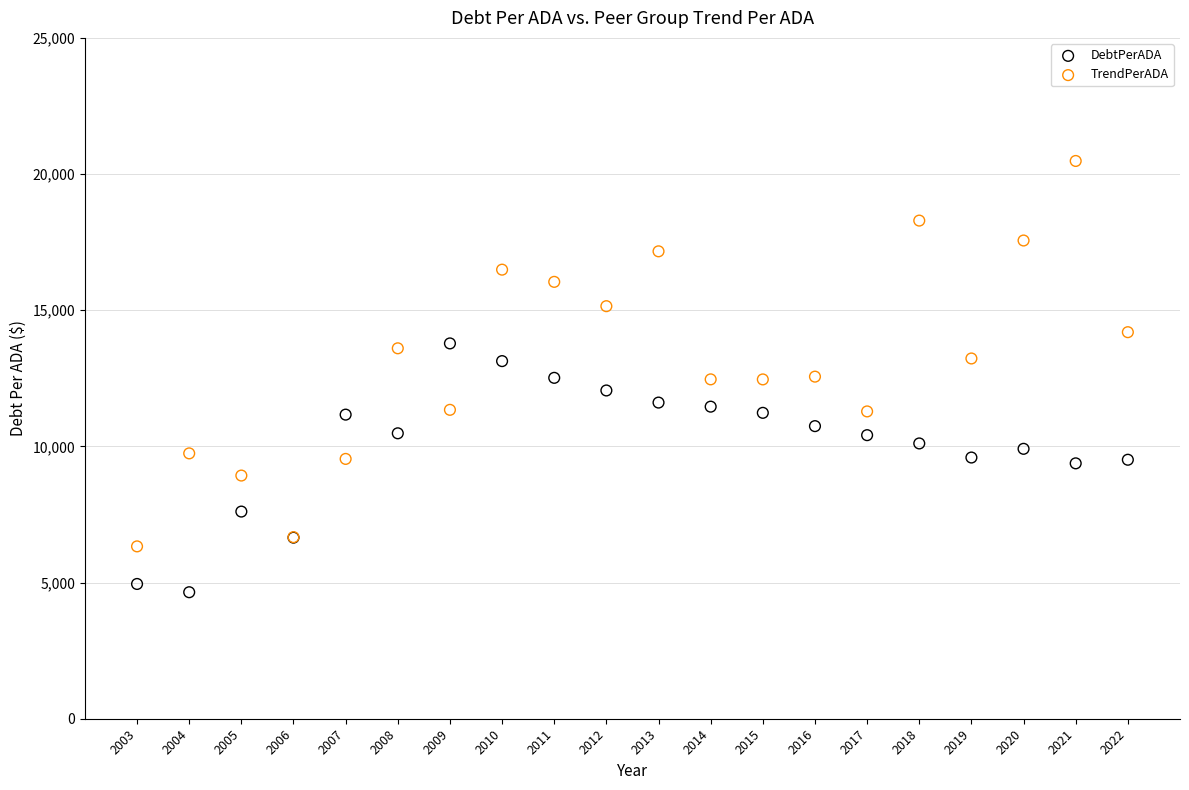

Which series contains the highest Y value?

TrendPerADA